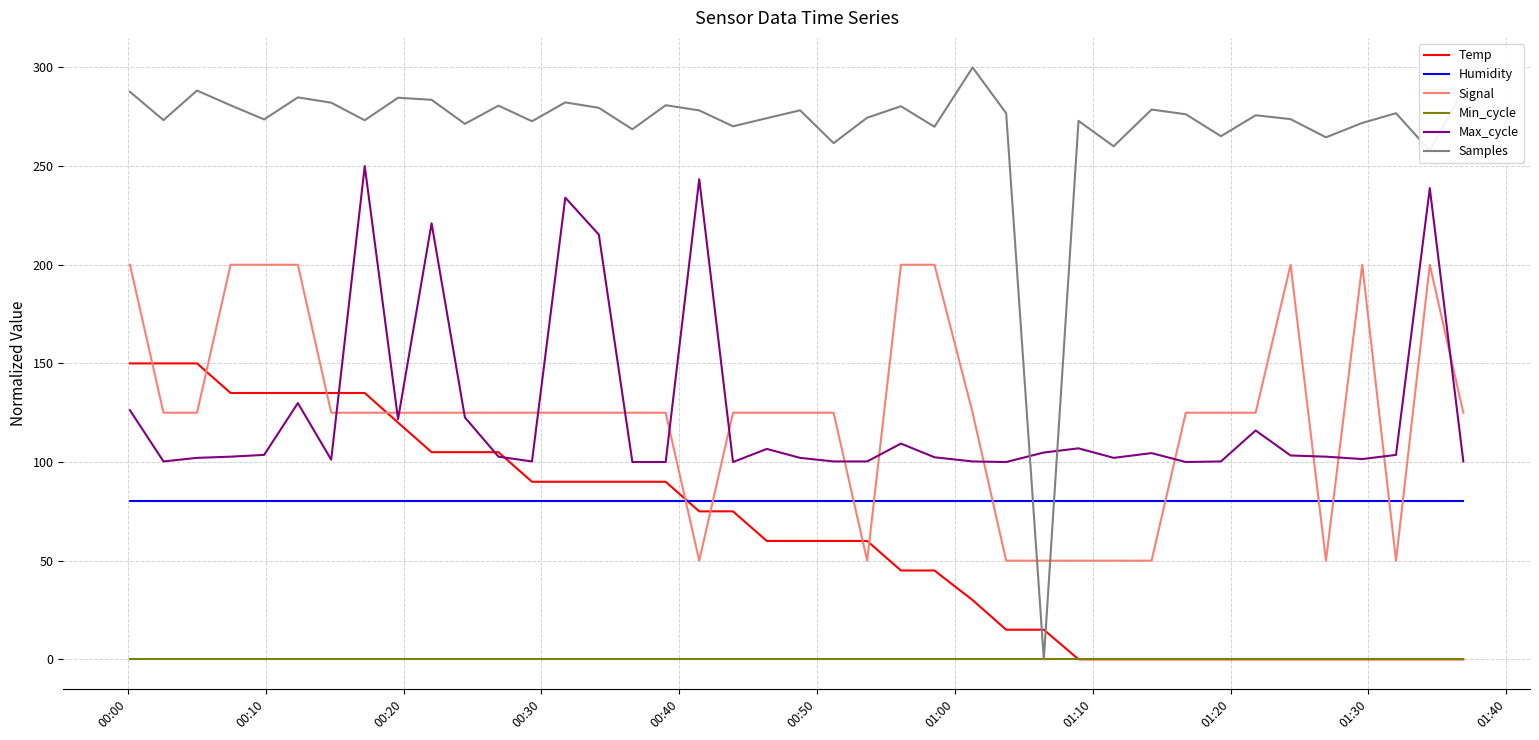

Which series has the largest range (max minus min)?

Samples